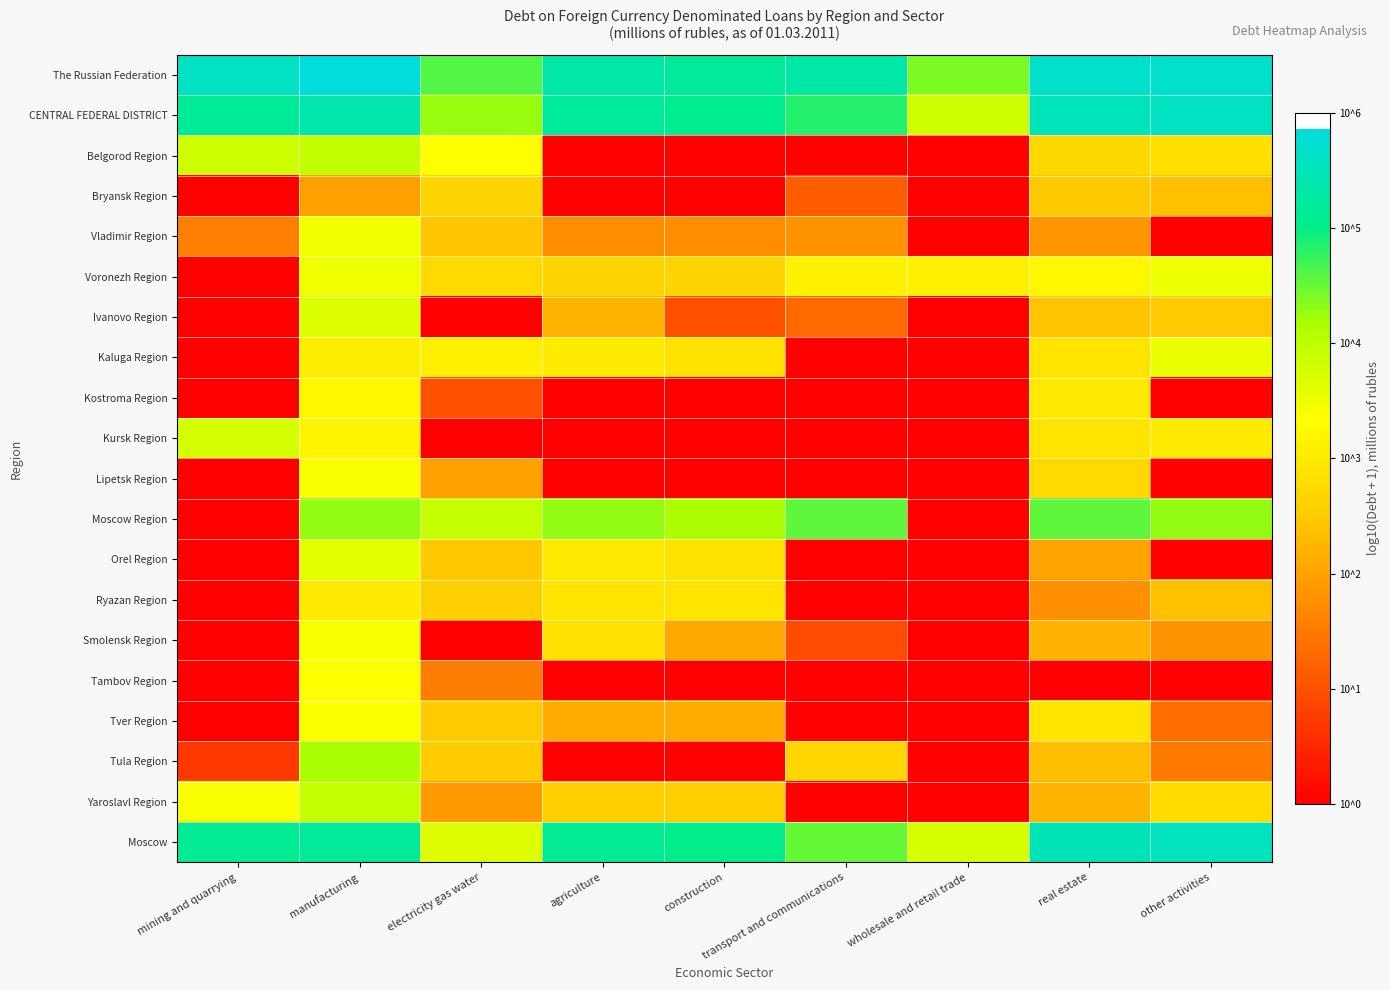

At how many categories does at least one series exceed 2?

9